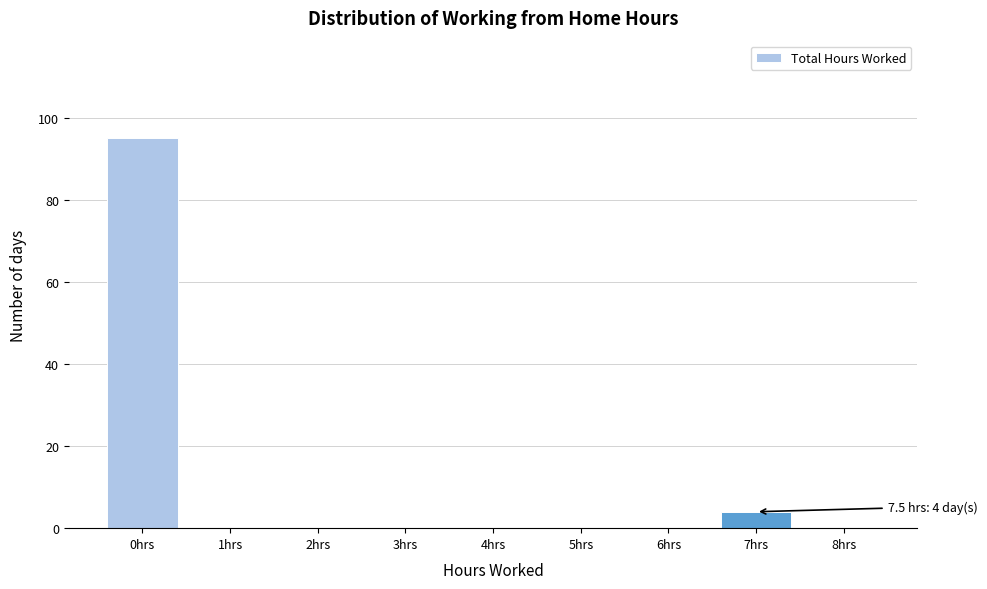

Reading right to left, what are all the values shown in this chart?

8hrs=0	7hrs=4	6hrs=0	5hrs=0	4hrs=0	3hrs=0	2hrs=0	1hrs=0	0hrs=95